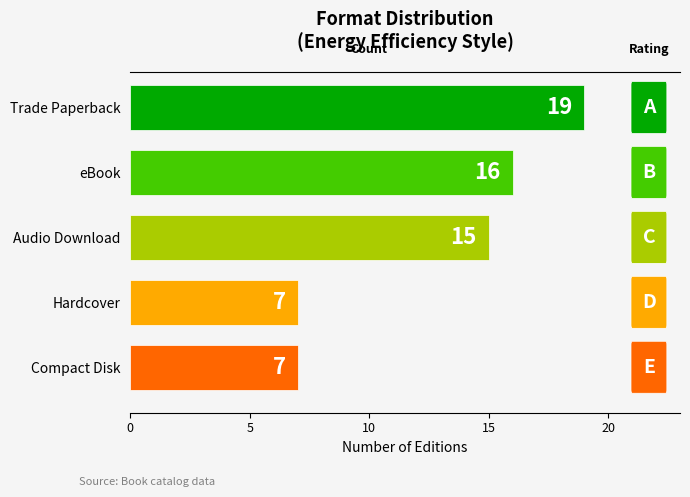

Is it true that the value at eBook is 16?

True